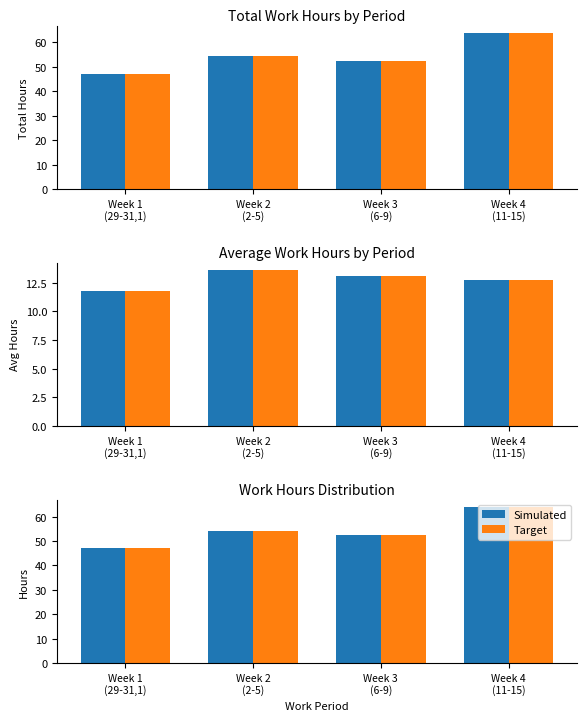

Where is Target nearest to the value 55?

Week 2
(2-5)